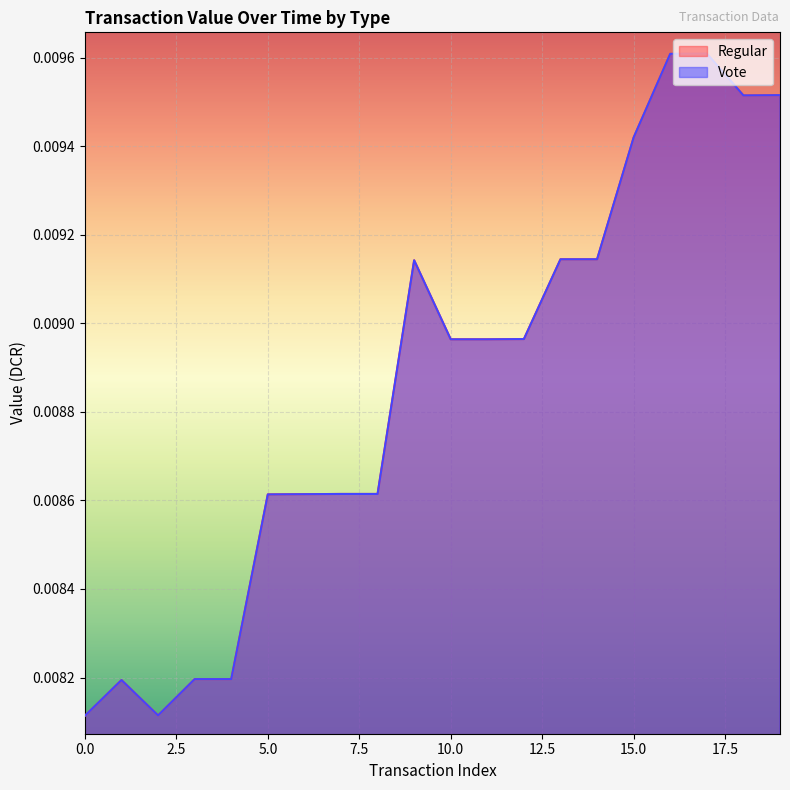

Between 17 and 17.5, which is larger?

17